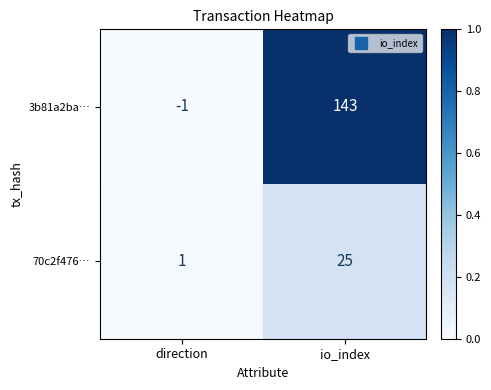

True or false: 70c2f476… has a value of 25 at io_index.

True